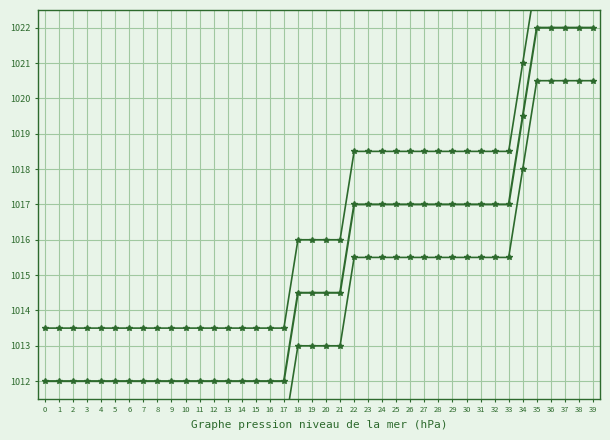

How many values in the Base Min Lower series exceed 1013?

18